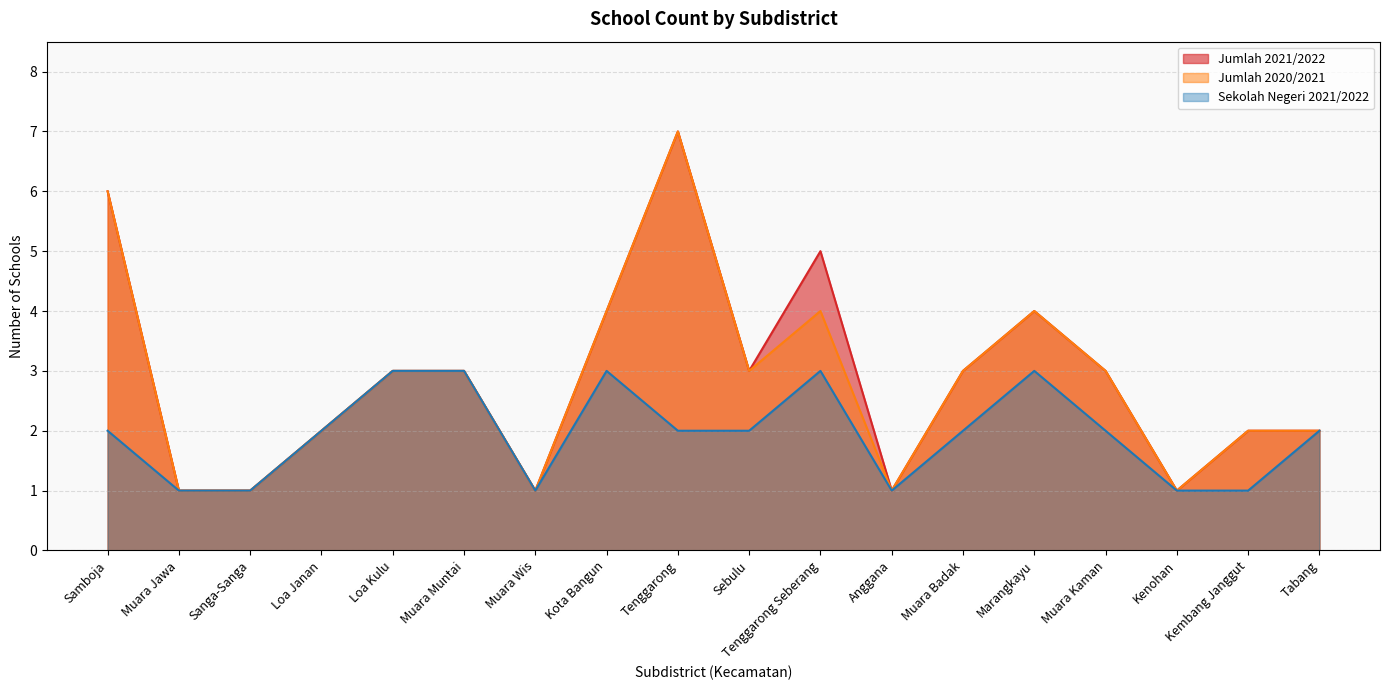

Reading left to right, what are all the values shown in this chart?

Jumlah 2021/2022: Samboja=6	Muara Jawa=1	Sanga-Sanga=1	Loa Janan=2	Loa Kulu=3	Muara Muntai=3	Muara Wis=1	Kota Bangun=4	Tenggarong=7	Sebulu=3	Tenggarong Seberang=5	Anggana=1	Muara Badak=3	Marangkayu=4	Muara Kaman=3	Kenohan=1	Kembang Janggut=2	Tabang=2
Jumlah 2020/2021: Samboja=6	Muara Jawa=1	Sanga-Sanga=1	Loa Janan=2	Loa Kulu=3	Muara Muntai=3	Muara Wis=1	Kota Bangun=4	Tenggarong=7	Sebulu=3	Tenggarong Seberang=4	Anggana=1	Muara Badak=3	Marangkayu=4	Muara Kaman=3	Kenohan=1	Kembang Janggut=2	Tabang=2
Sekolah Negeri 2021/2022: Samboja=2	Muara Jawa=1	Sanga-Sanga=1	Loa Janan=2	Loa Kulu=3	Muara Muntai=3	Muara Wis=1	Kota Bangun=3	Tenggarong=2	Sebulu=2	Tenggarong Seberang=3	Anggana=1	Muara Badak=2	Marangkayu=3	Muara Kaman=2	Kenohan=1	Kembang Janggut=1	Tabang=2